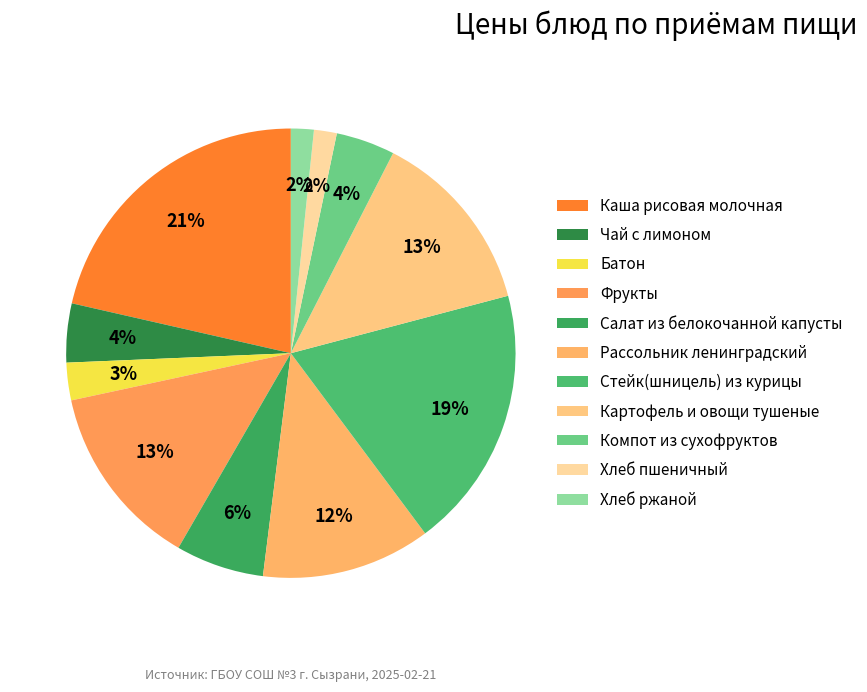

True or false: Фрукты accounts for 13% of the total.

True